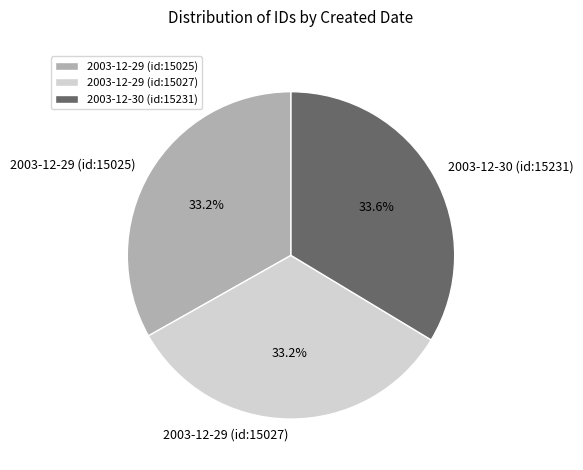

Is it true that 2003-12-29 (id:15027) is 42% of the pie?

False